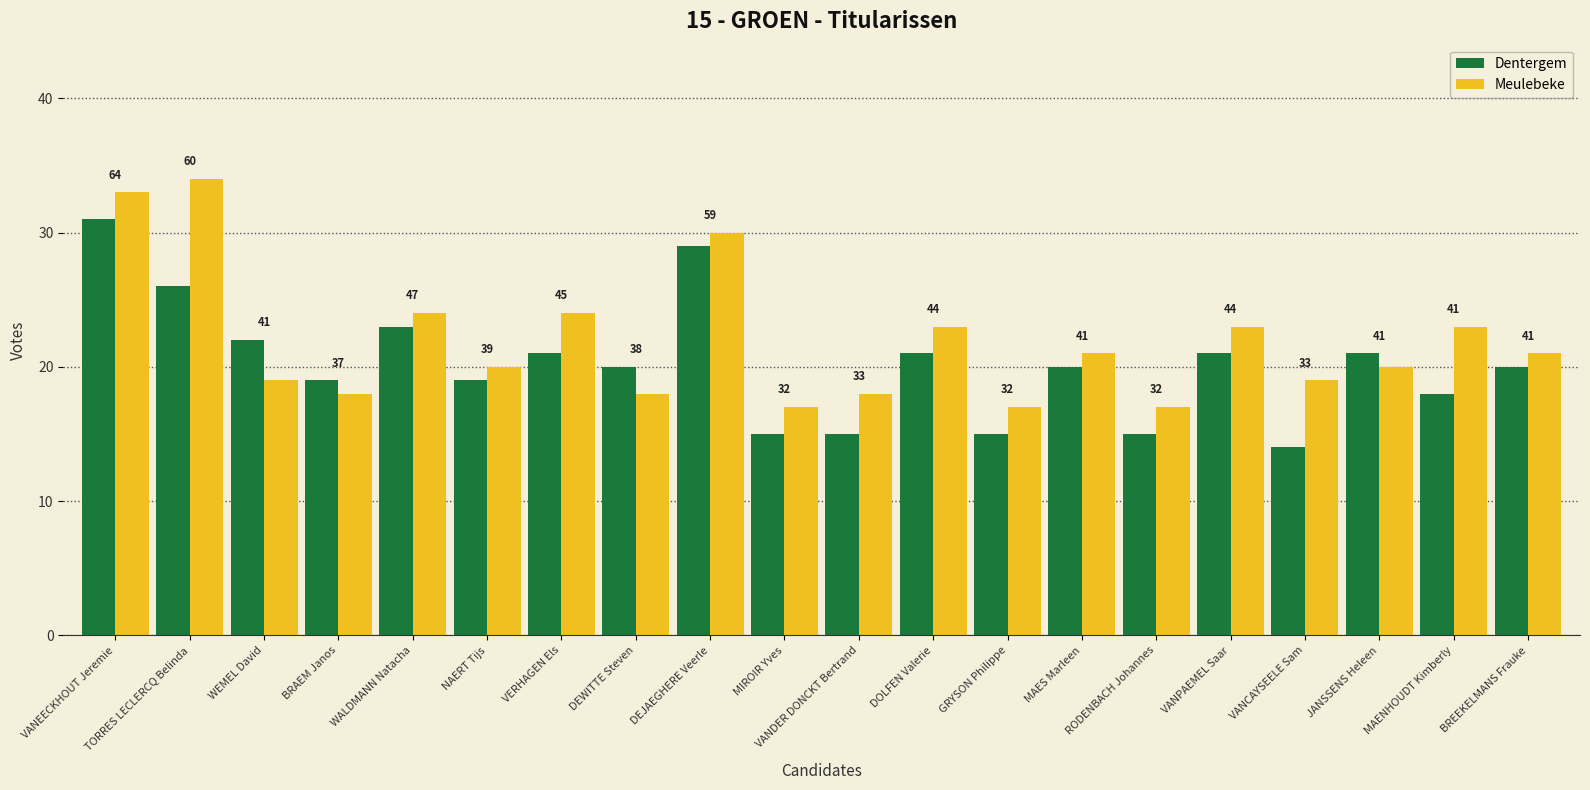

What are all the series names shown in the legend?

Dentergem, Meulebeke